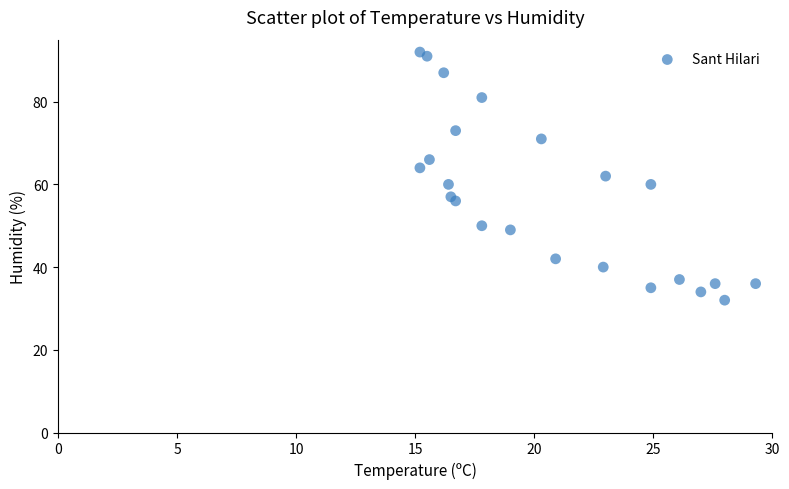

What is the range of Y values (max minus min)?

60